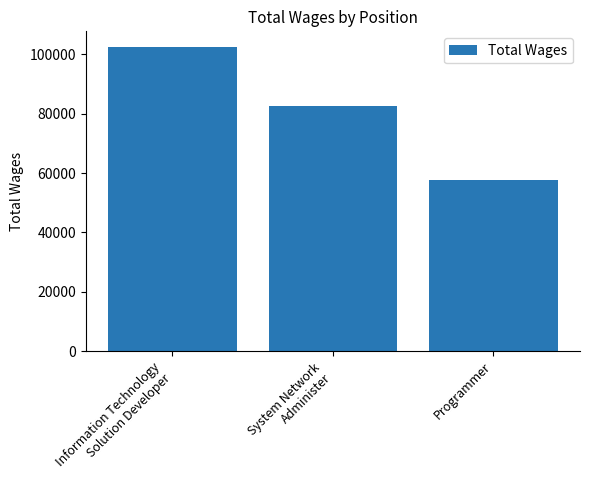

How many data points does each series have?

3